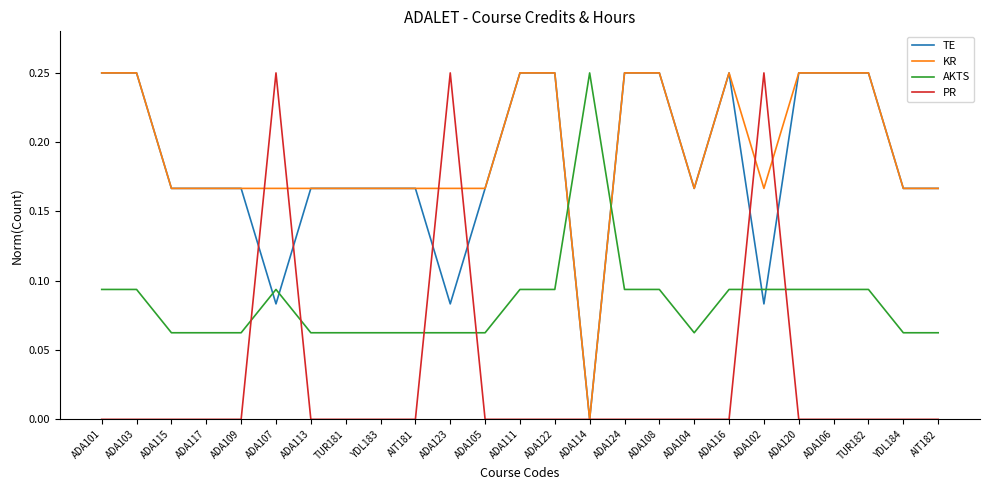

Which category has the lowest value in the TE series?

ADA114